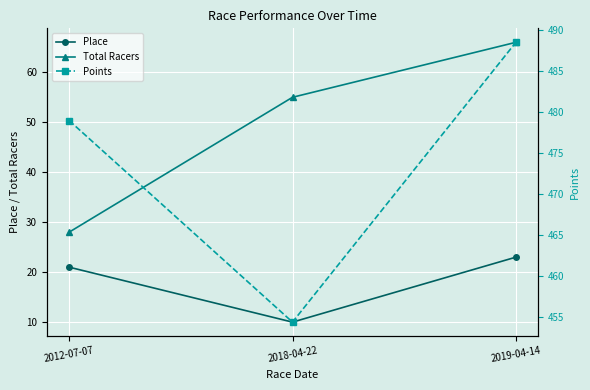

At which category does the chart reach its minimum across all series?

2018-04-22